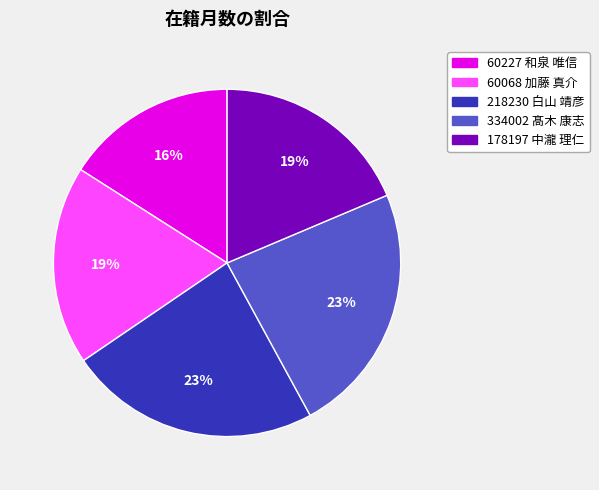

To the nearest percent, what is the combined percentage of 178197 中瀧 理仁 and 60227 和泉 唯信?

35%